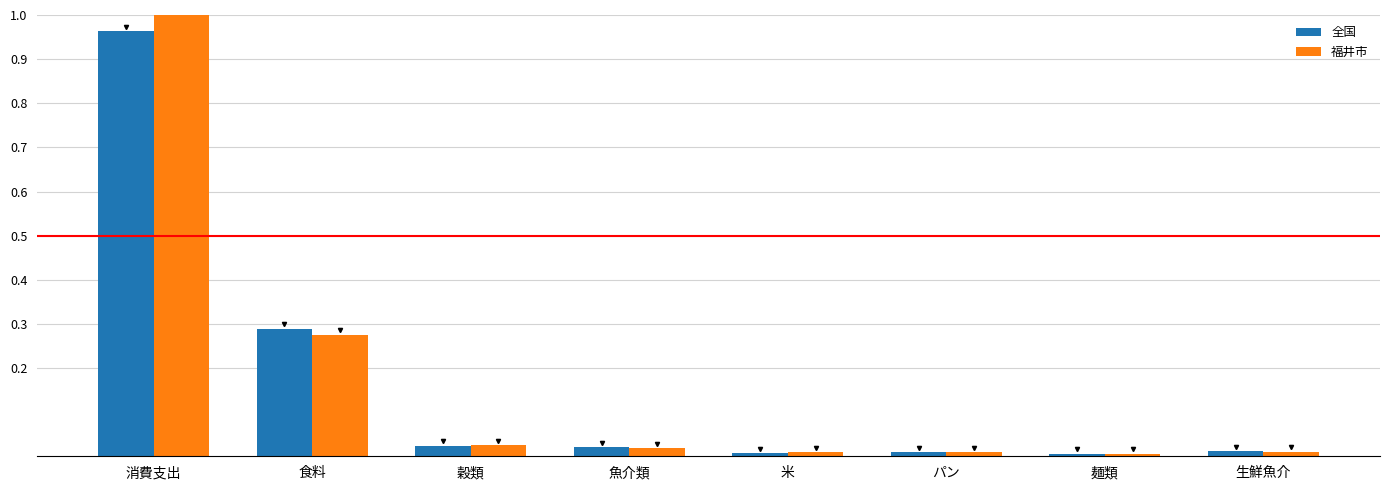

Which series has the largest range (max minus min)?

福井市